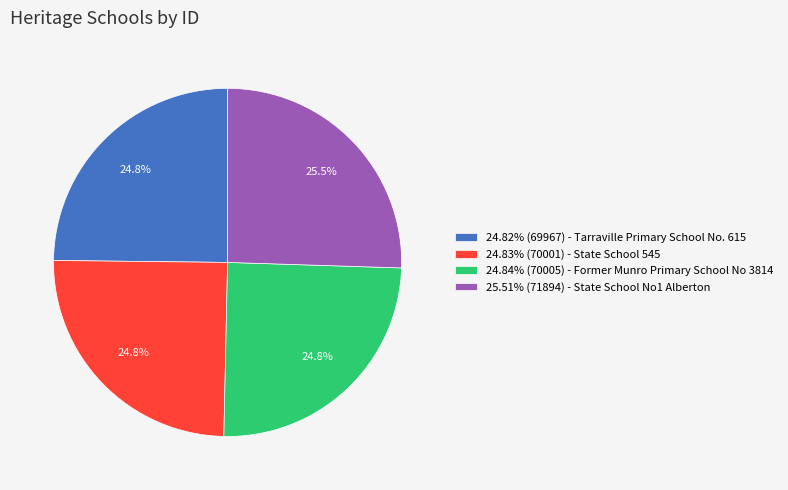

To the nearest percent, what is the average slice percentage?

25%